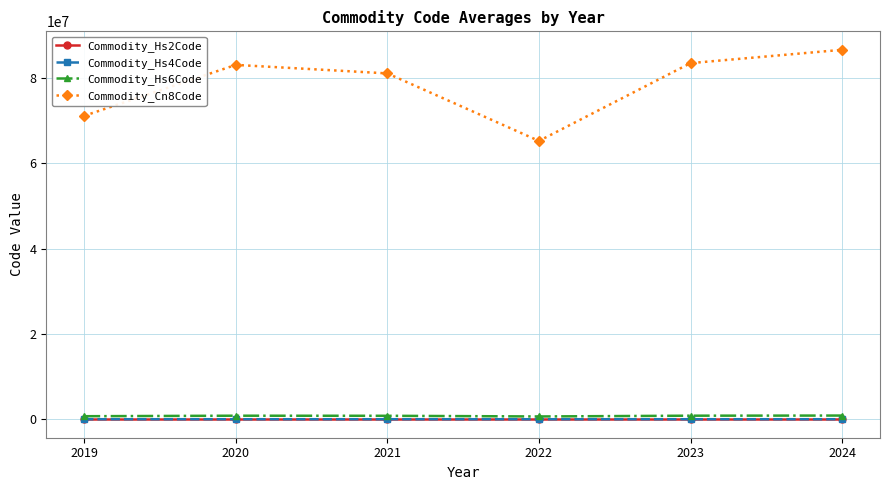

What is the greatest value displayed?

86659545.0